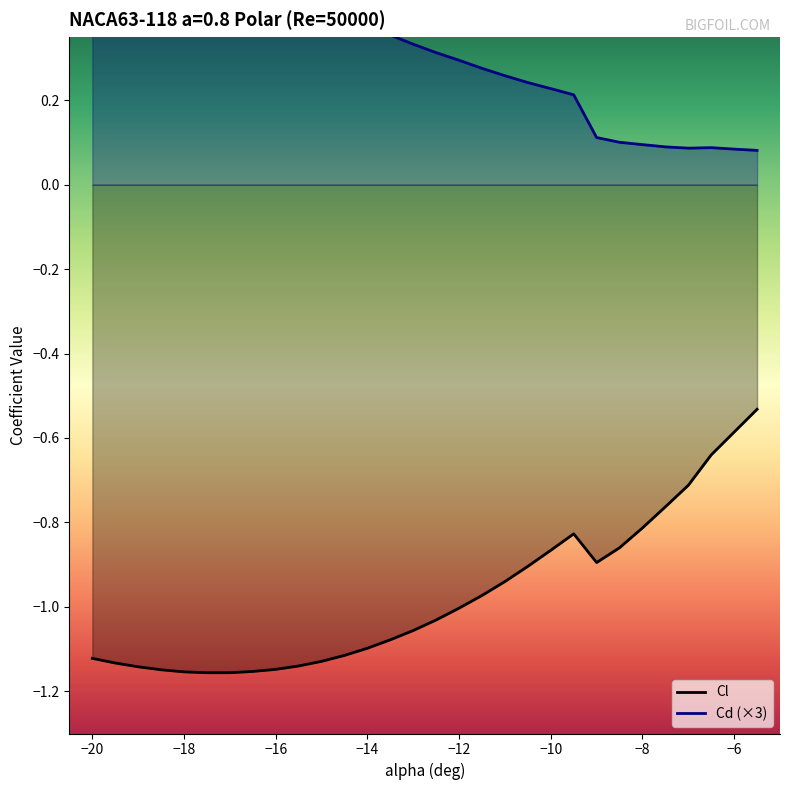

Is it true that Cl equals -0.4 at −20?

False